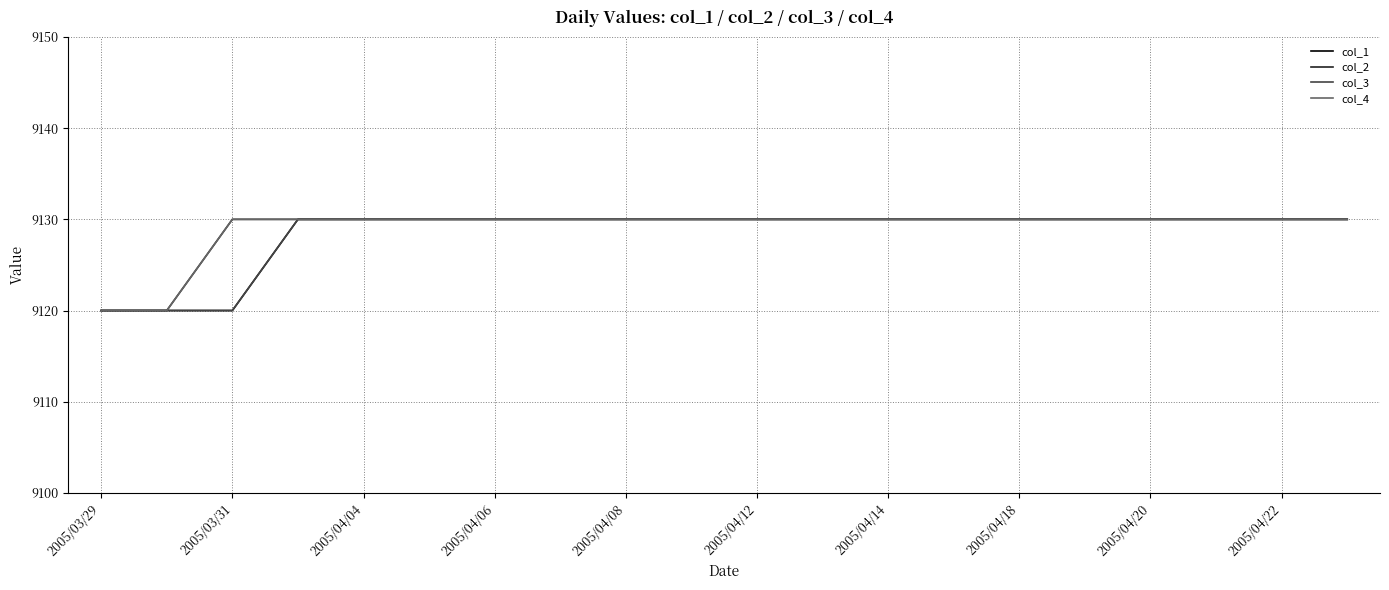

Does the chart display data point markers on the line(s)?

No